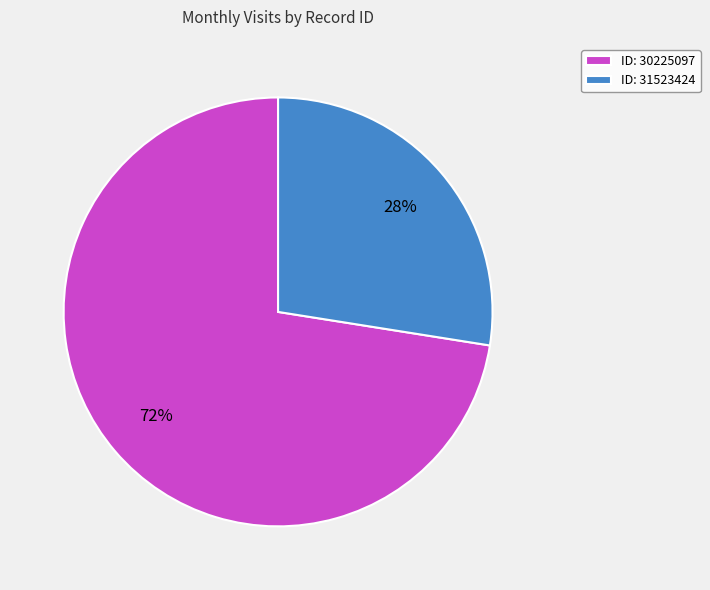

To the nearest percent, what is the average slice percentage?

50%